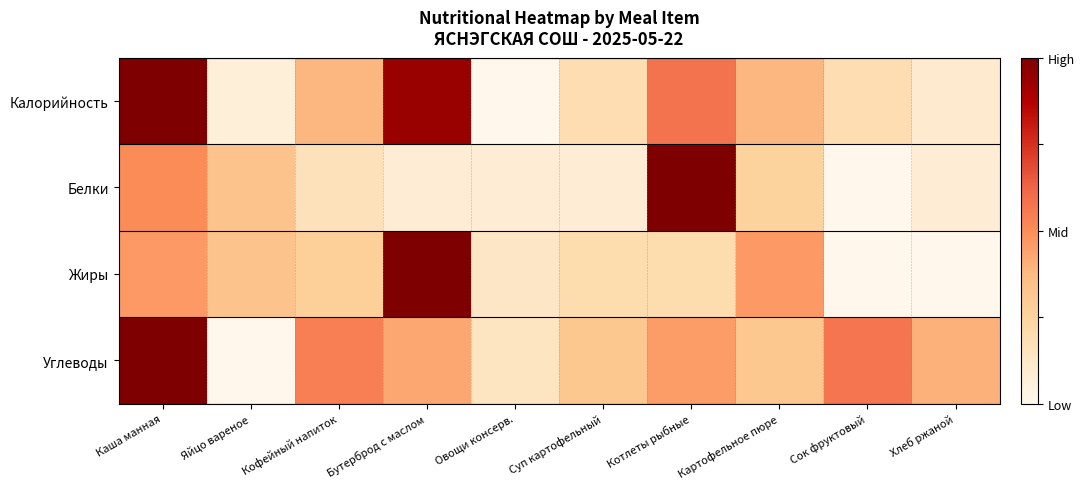

Which series has the largest range (max minus min)?

Калорийность